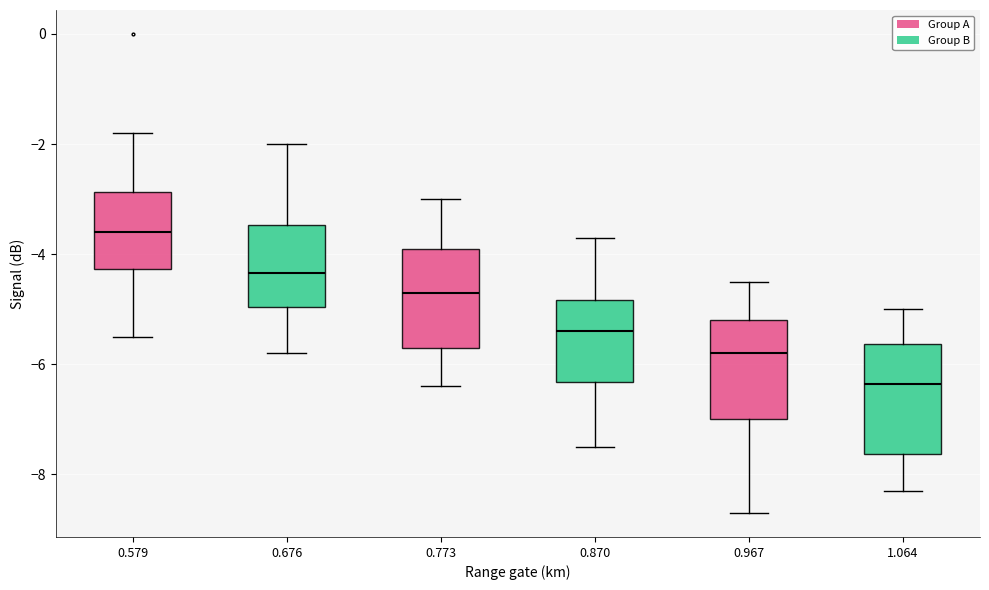

Reading left to right, read every box against the y-axis: the position of its median line, the range the box covers, and the ends of its whiskers. The values are not printed on the chart, so give them approximately, as read against the axis.

0.579: median -3.6, box -4.2 to -2.8, whiskers -5.4 to -1.8
0.676: median -4.4, box -5.0 to -3.4, whiskers -5.8 to -2.0
0.773: median -4.6, box -5.6 to -3.8, whiskers -6.4 to -3.0
0.870: median -5.4, box -6.4 to -4.8, whiskers -7.4 to -3.6
0.967: median -5.8, box -7.0 to -5.2, whiskers -8.6 to -4.4
1.064: median -6.4, box -7.6 to -5.6, whiskers -8.2 to -5.0